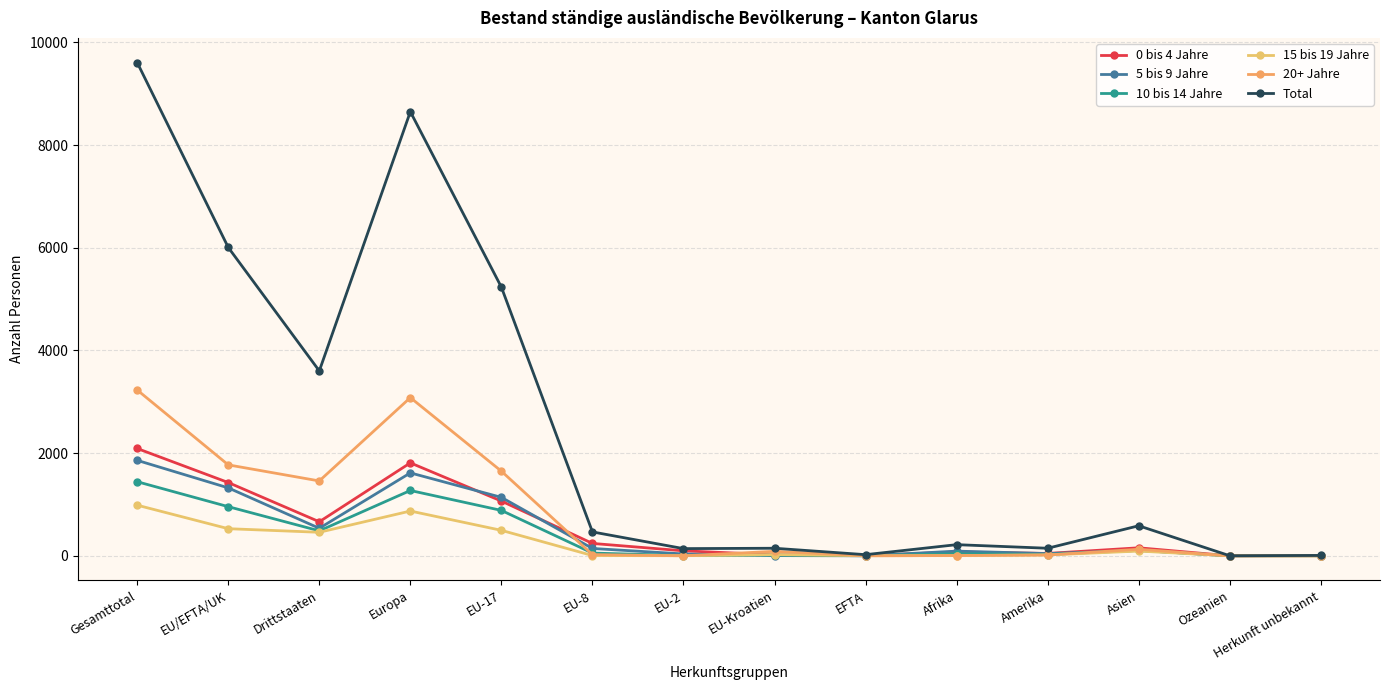

What is the label of the 5th point from the left?

EU-17